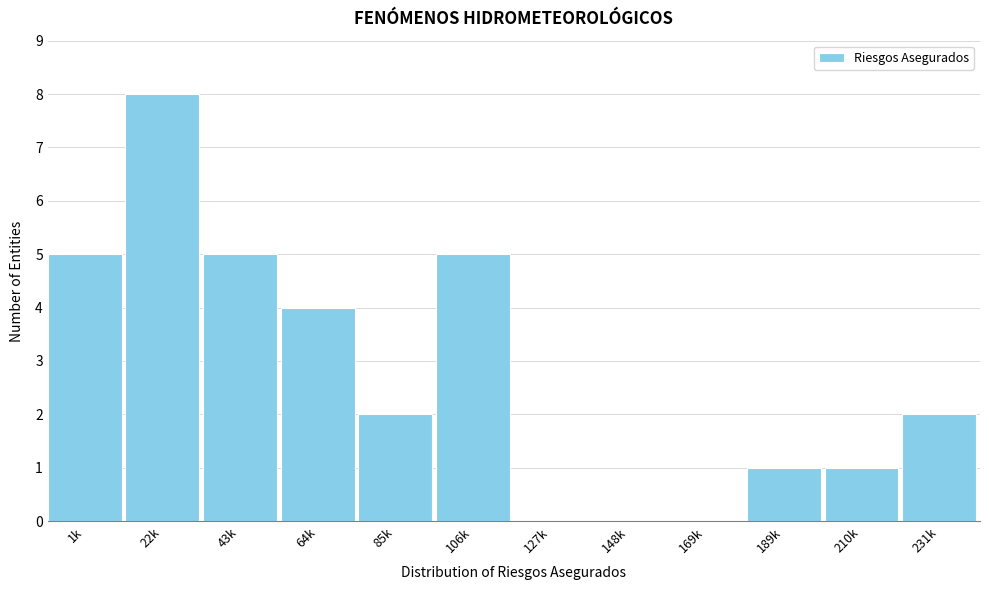

Reading left to right, what are all the values shown in this chart?

1k=5	22k=8	43k=5	64k=4	85k=2	106k=5	127k=0	148k=0	169k=0	189k=1	210k=1	231k=2